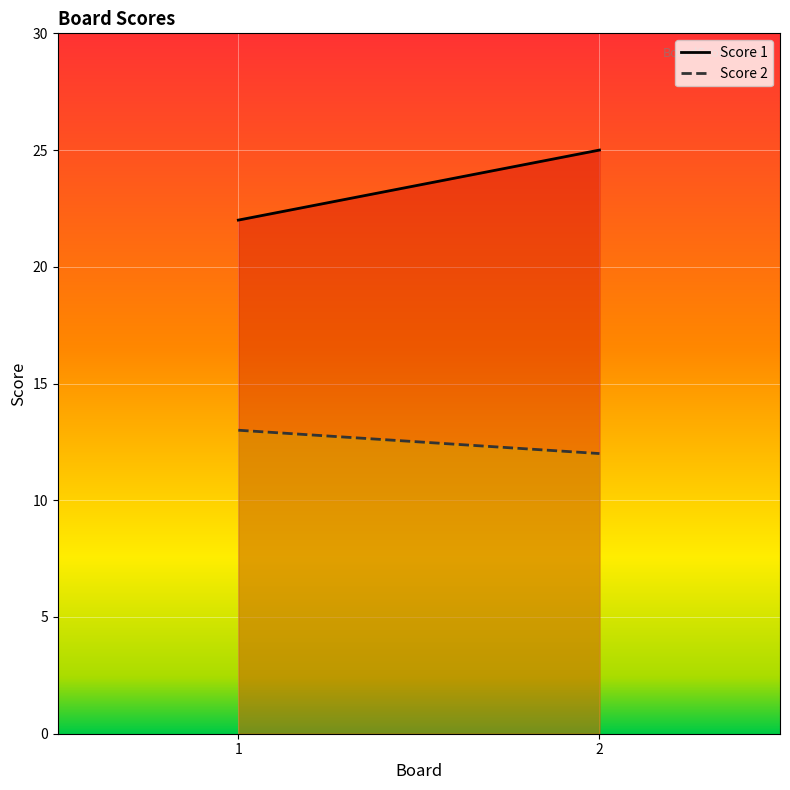

What is the sum of all Score 1 values?

47